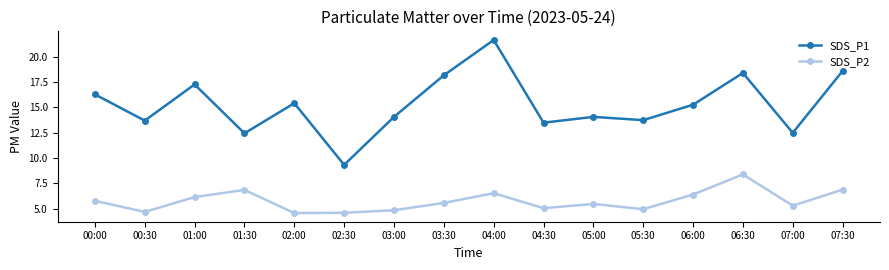

How many distinct data groups are displayed?

2